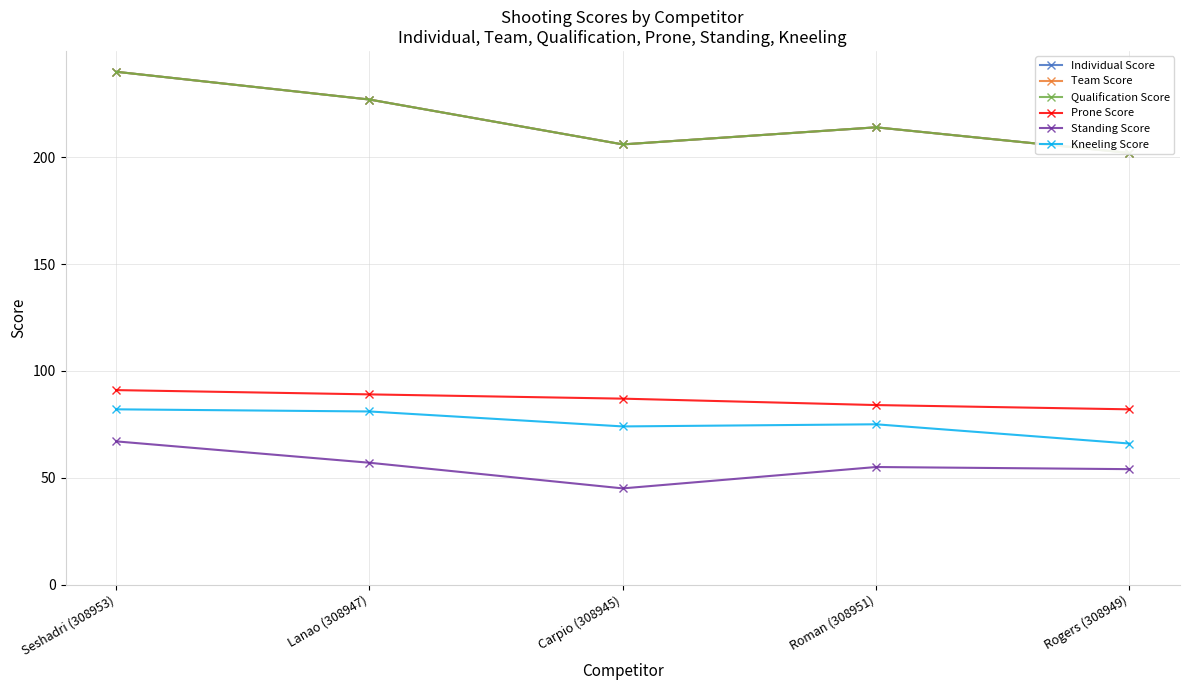

Does the chart have visible grid lines?

Yes